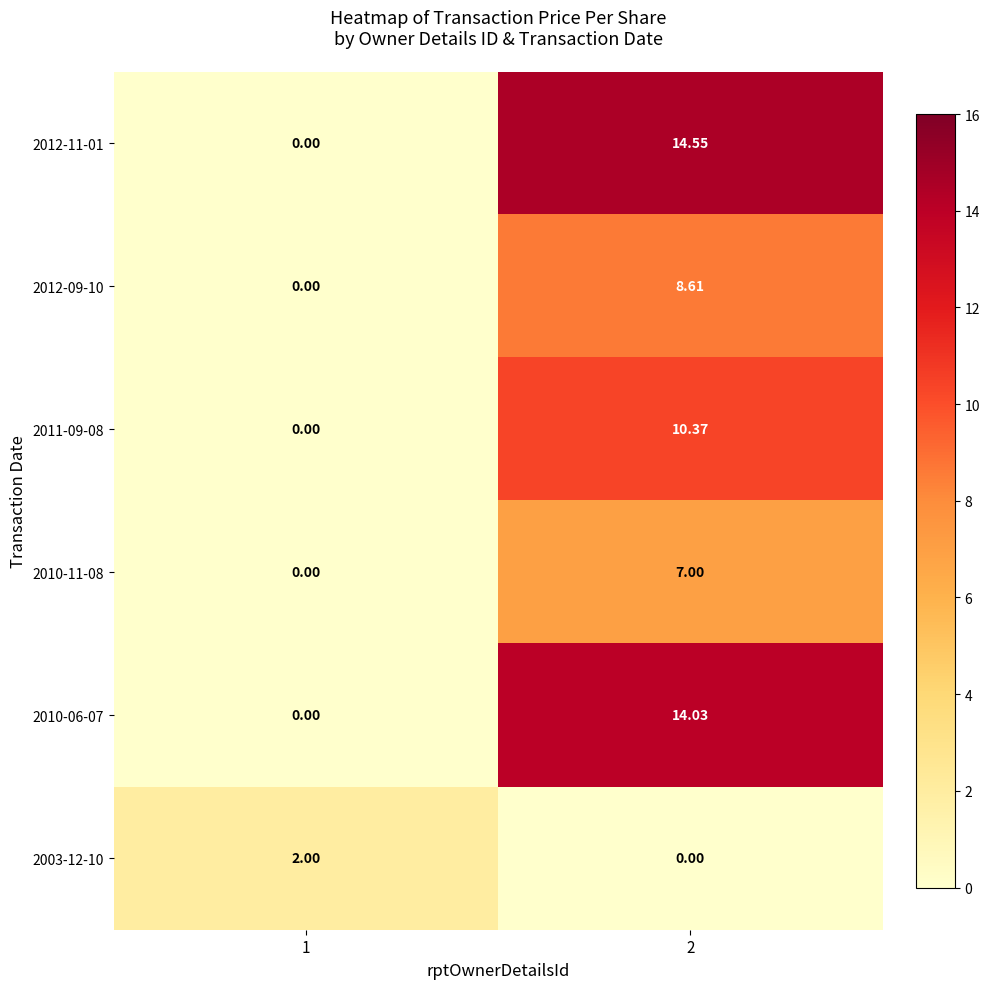

How many values in 2012-09-10 are above zero?

1